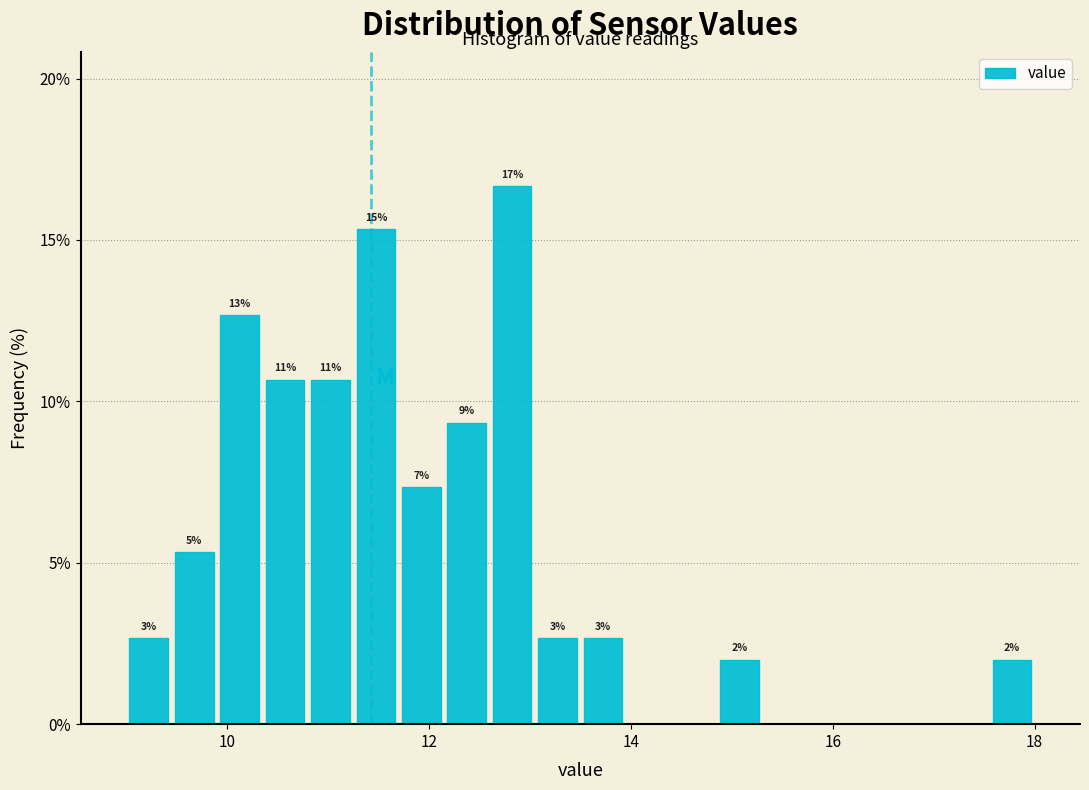

Around what value on the x-axis is the tallest bar? Give the approximate position of its centre, as read against the axis.

12.8